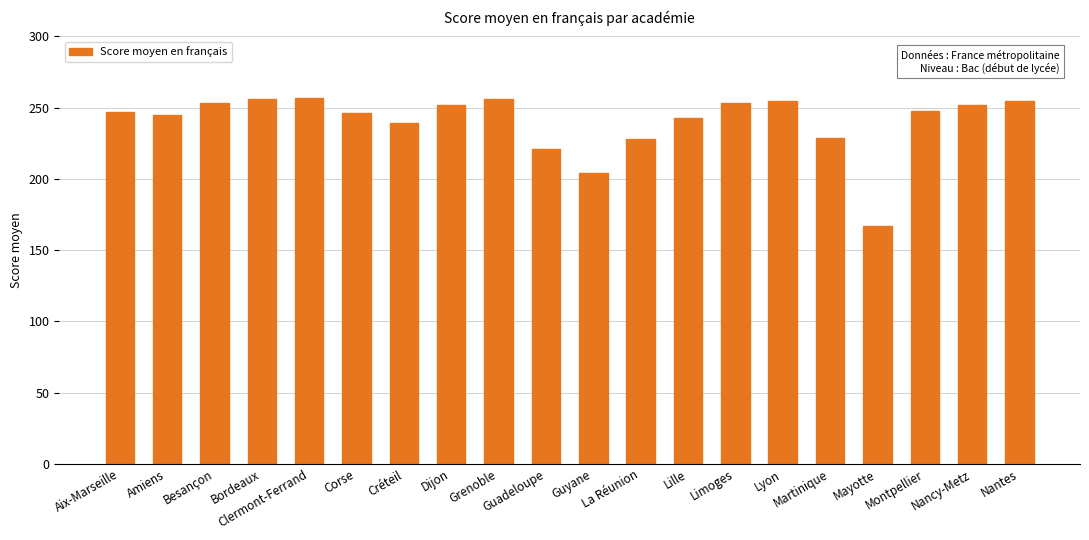

What is the smallest value displayed?

167